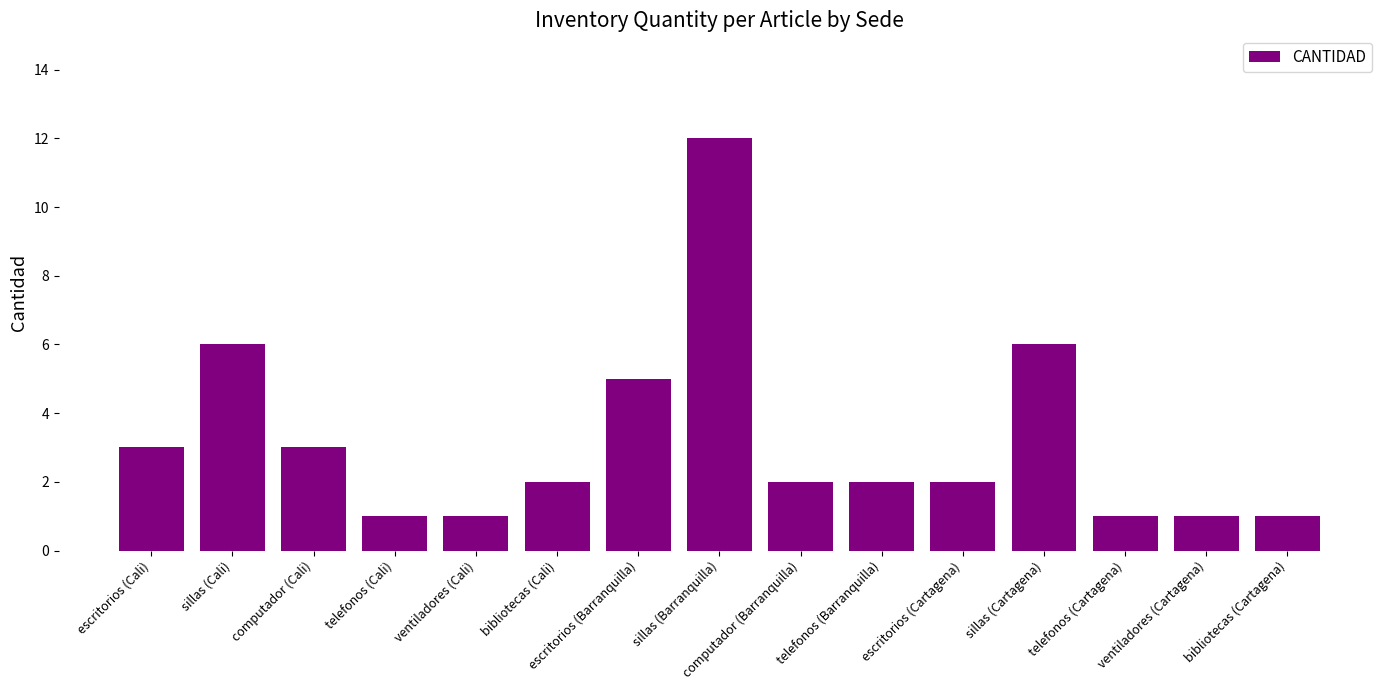

What is the label of the 5th bar from the left?

ventiladores (Cali)